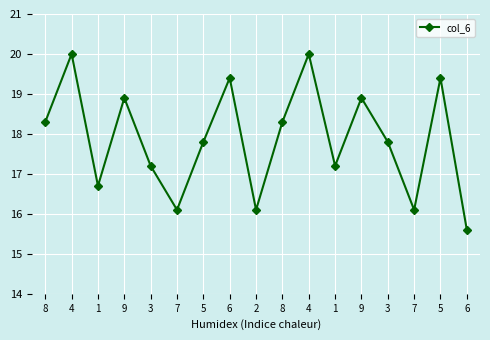

Rank the categories by value from highest to lowest.

4, 4, 6, 5, 9, 9, 8, 8, 5, 3, 3, 1, 1, 7, 2, 7, 6